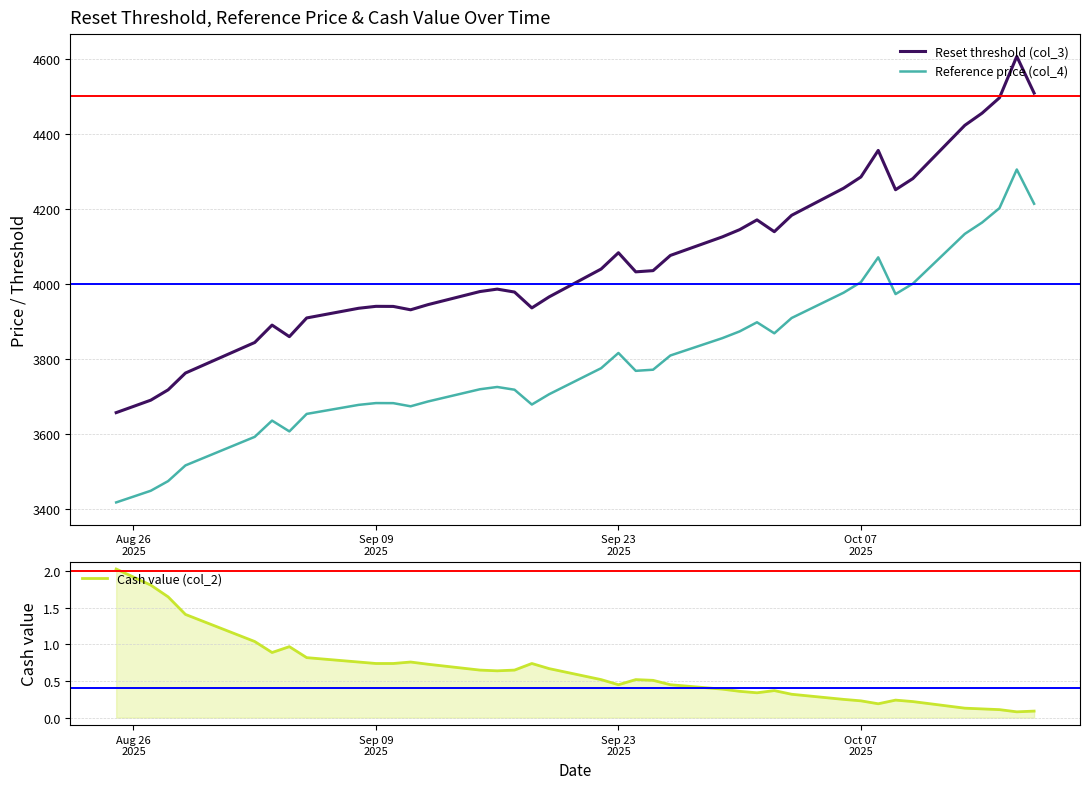

True or false: Reset threshold (col_3) and Cash value (col_2) cross at least once.

False